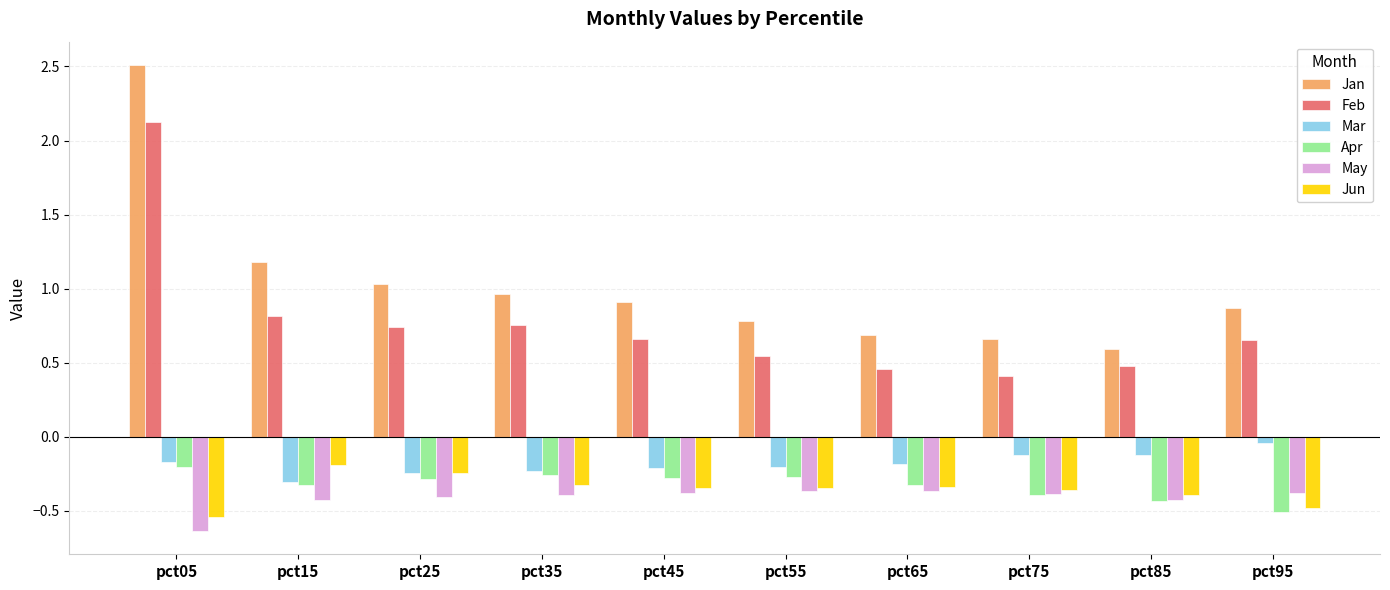

Which label corresponds to the smallest value in the chart?

pct05